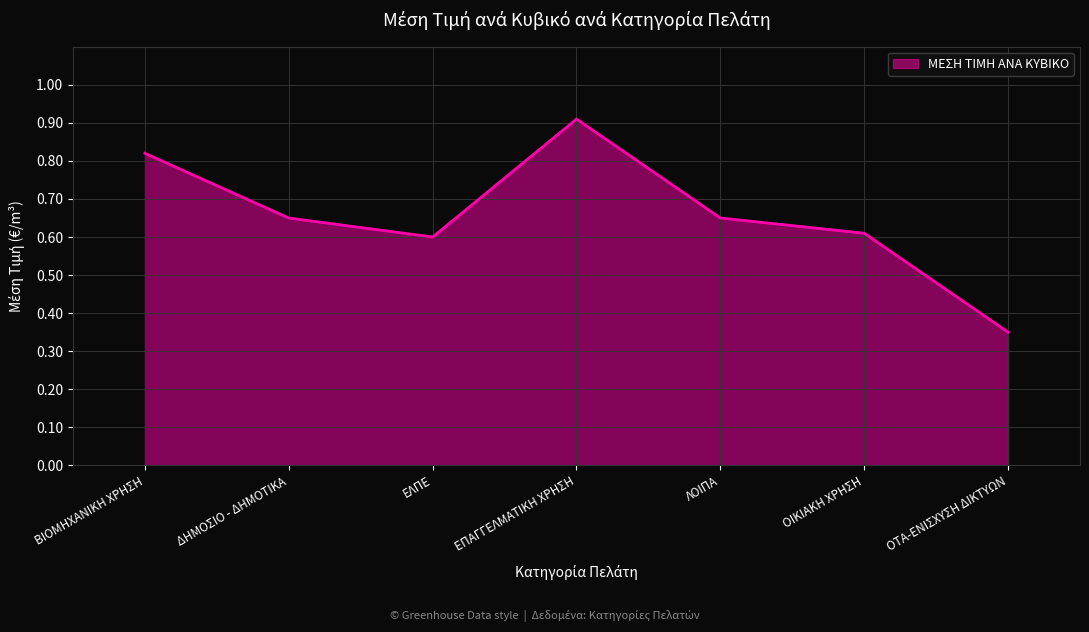

Where is the data nearest to the value 0?

ΟΤΑ-ΕΝΙΣΧΥΣΗ ΔΙΚΤΥΩΝ